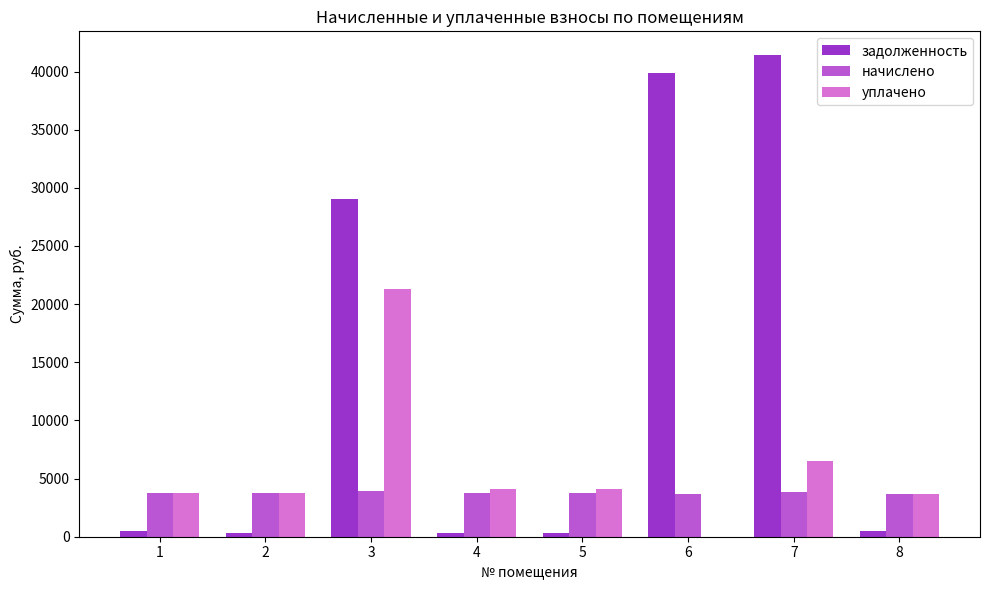

What are all the series names shown in the legend?

задолженность, начислено, уплачено